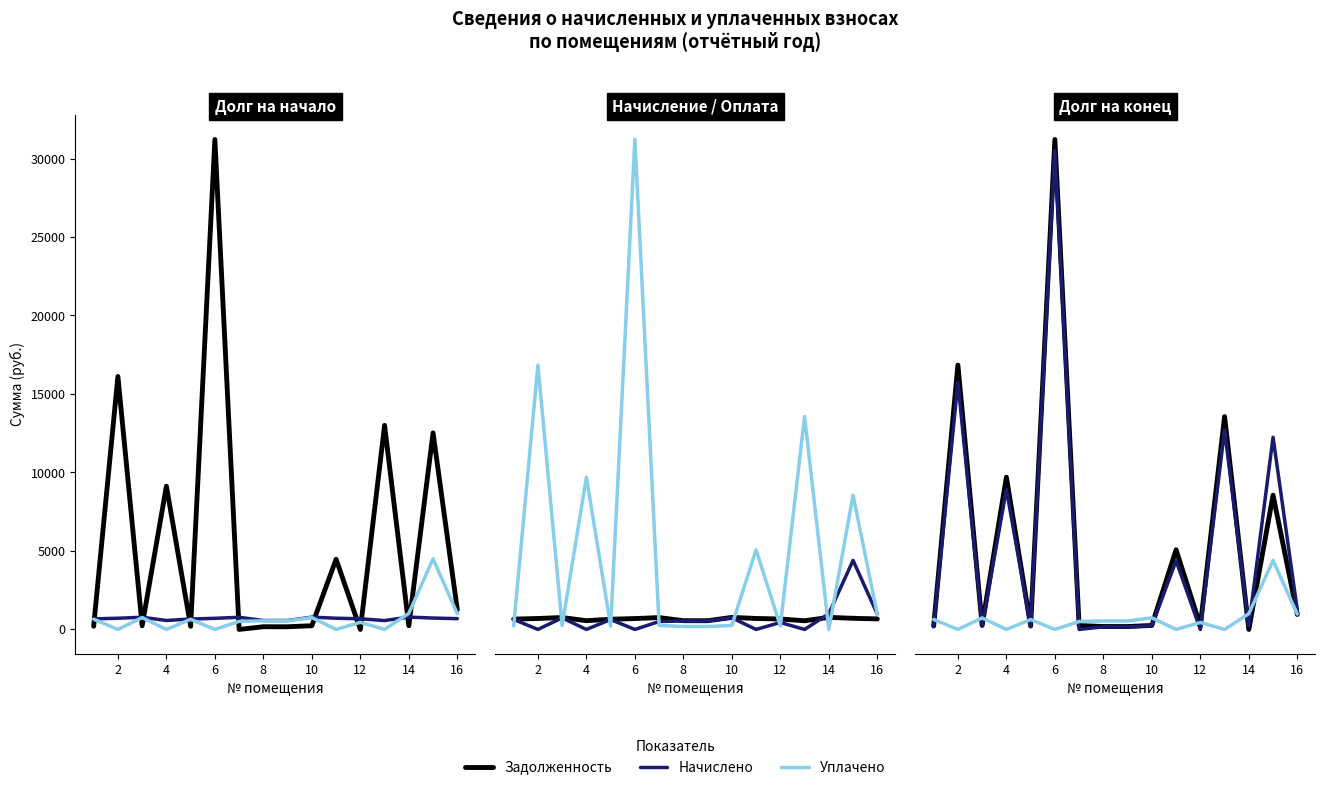

What is the sum of all Начислено values?

89180.5